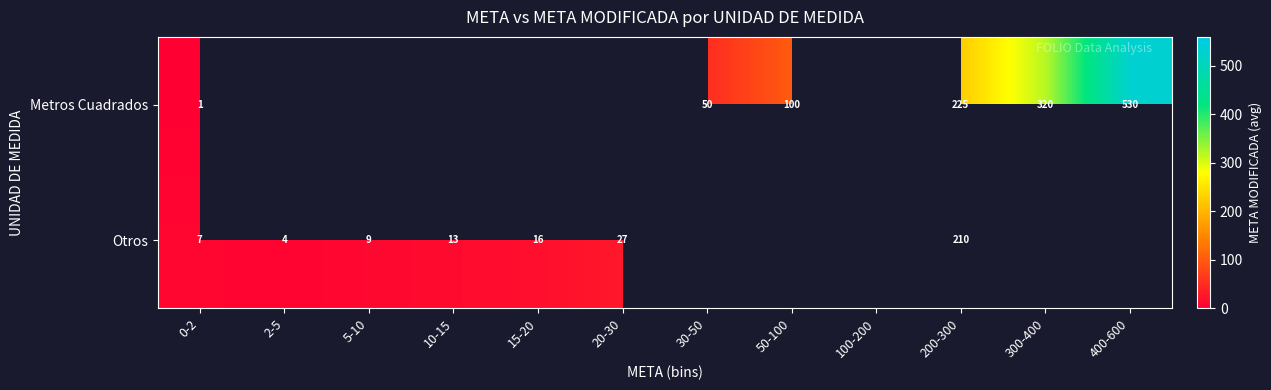

How many series are shown in this chart?

2